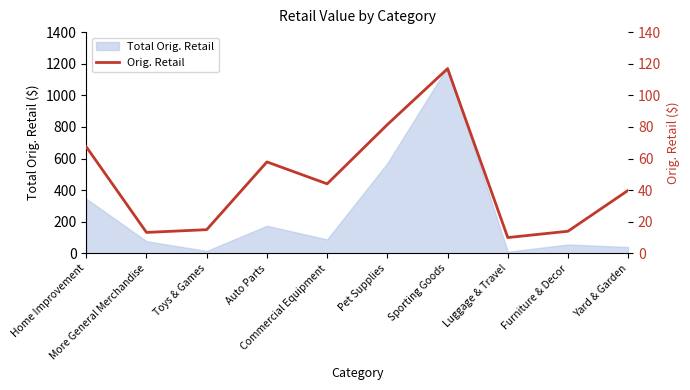

True or false: there are more than 2 points higher than both neighbors.

False